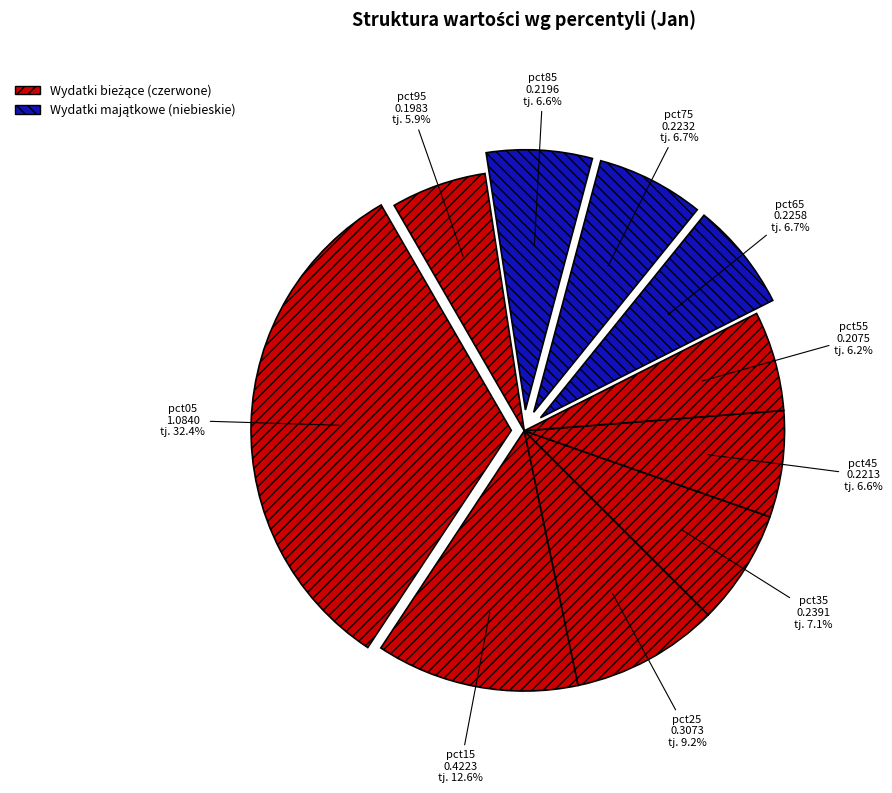

Is it true that pct55 is 15% of the pie?

False